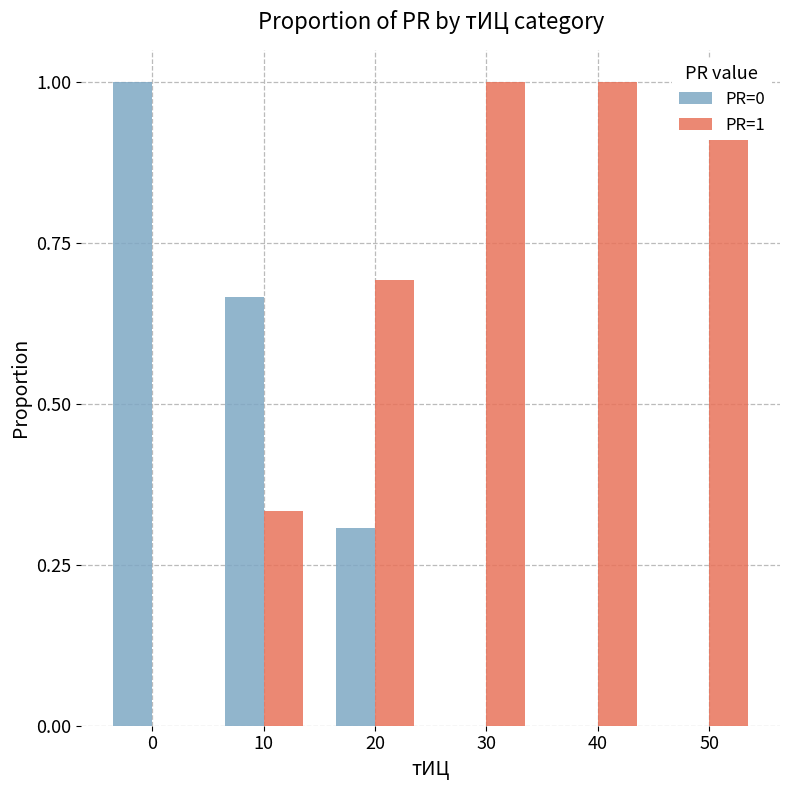

What value does the PR=1 series have at 30?

1.0